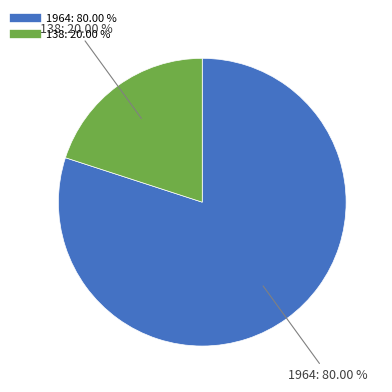

What percentage is the 1964 slice, to the nearest percent?

80%